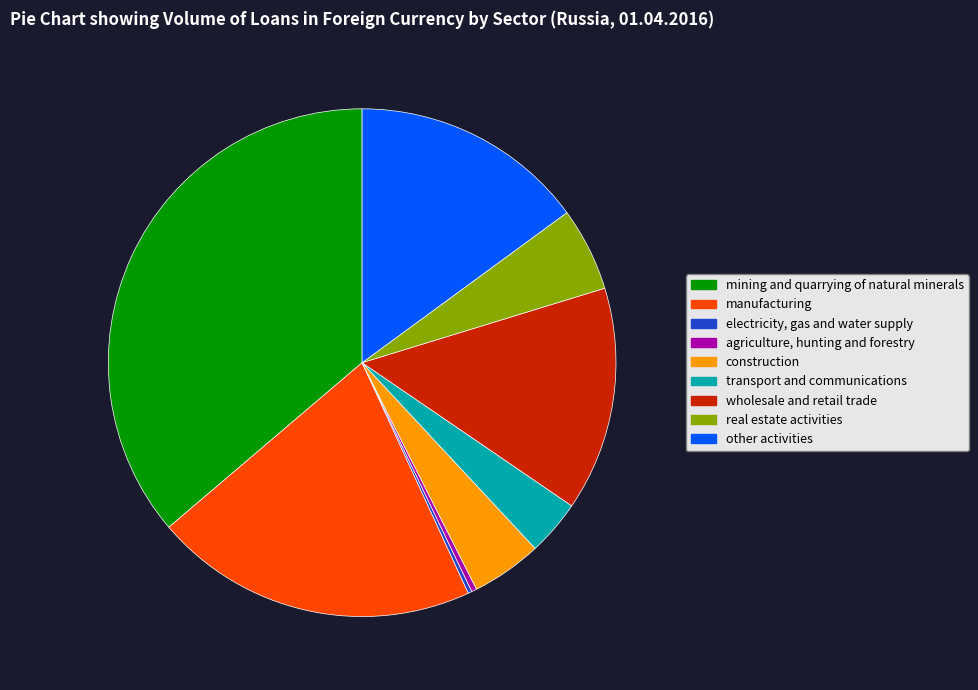

Which slice is the largest?

mining and quarrying of natural minerals